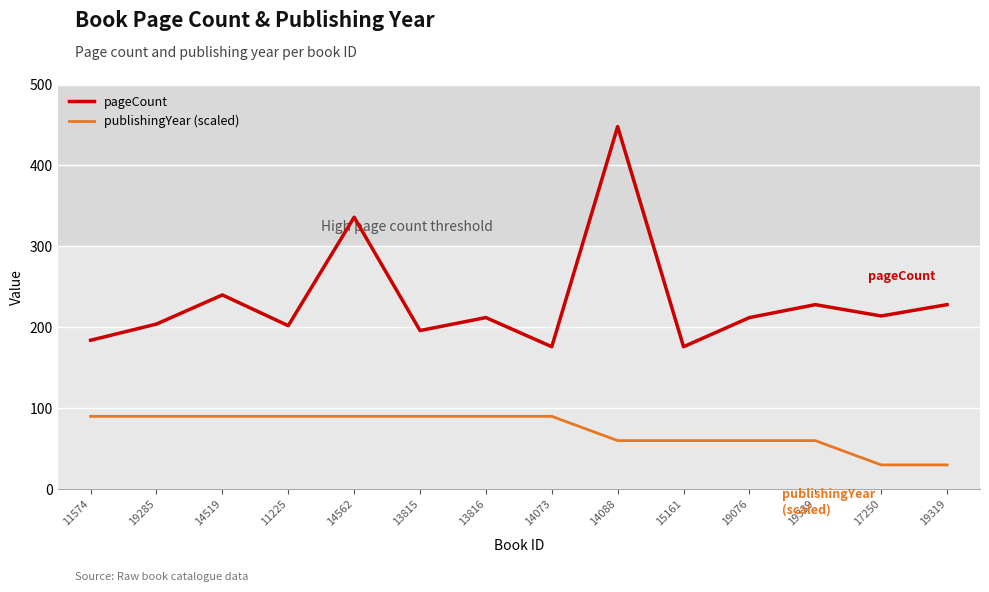

At 19339, list the series in order from largest to smallest.

pageCount, publishingYear (scaled)